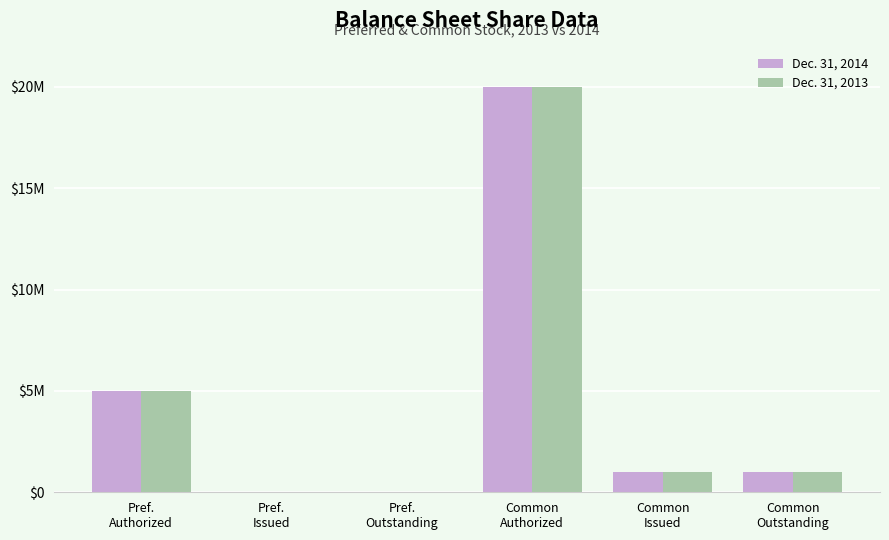

At which label does Dec. 31, 2014 first exceed 1000000?

Pref.
Authorized